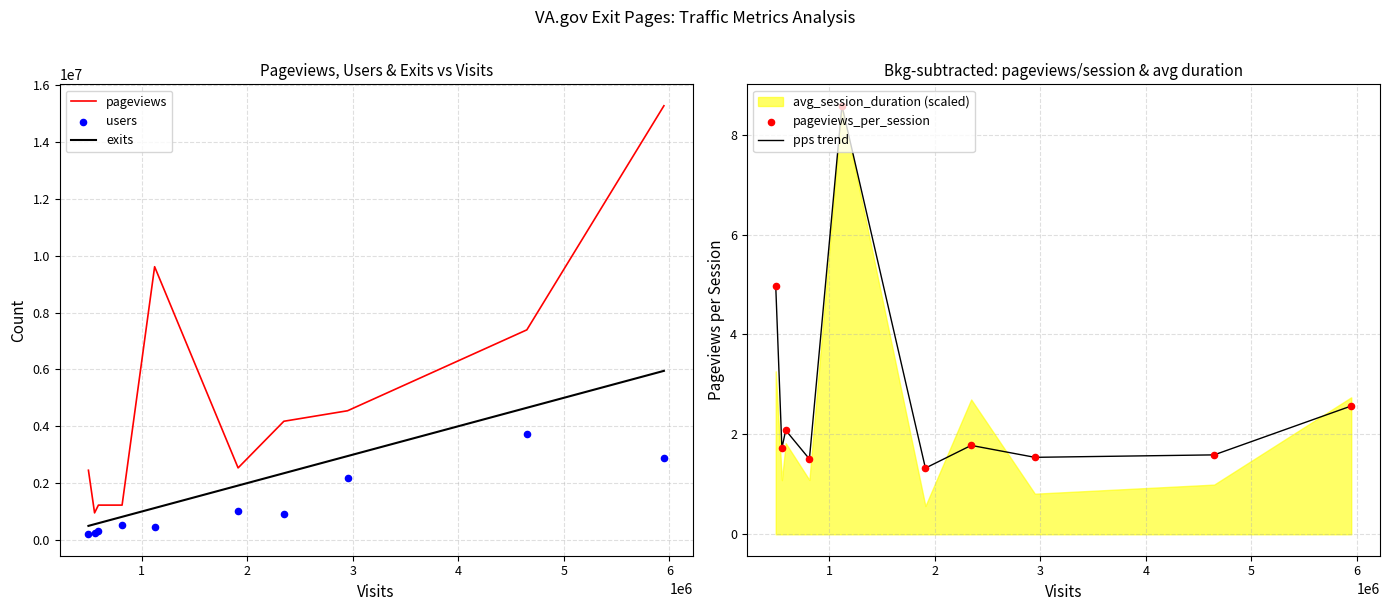

Which series has the largest Y range (max minus min)?

pageviews